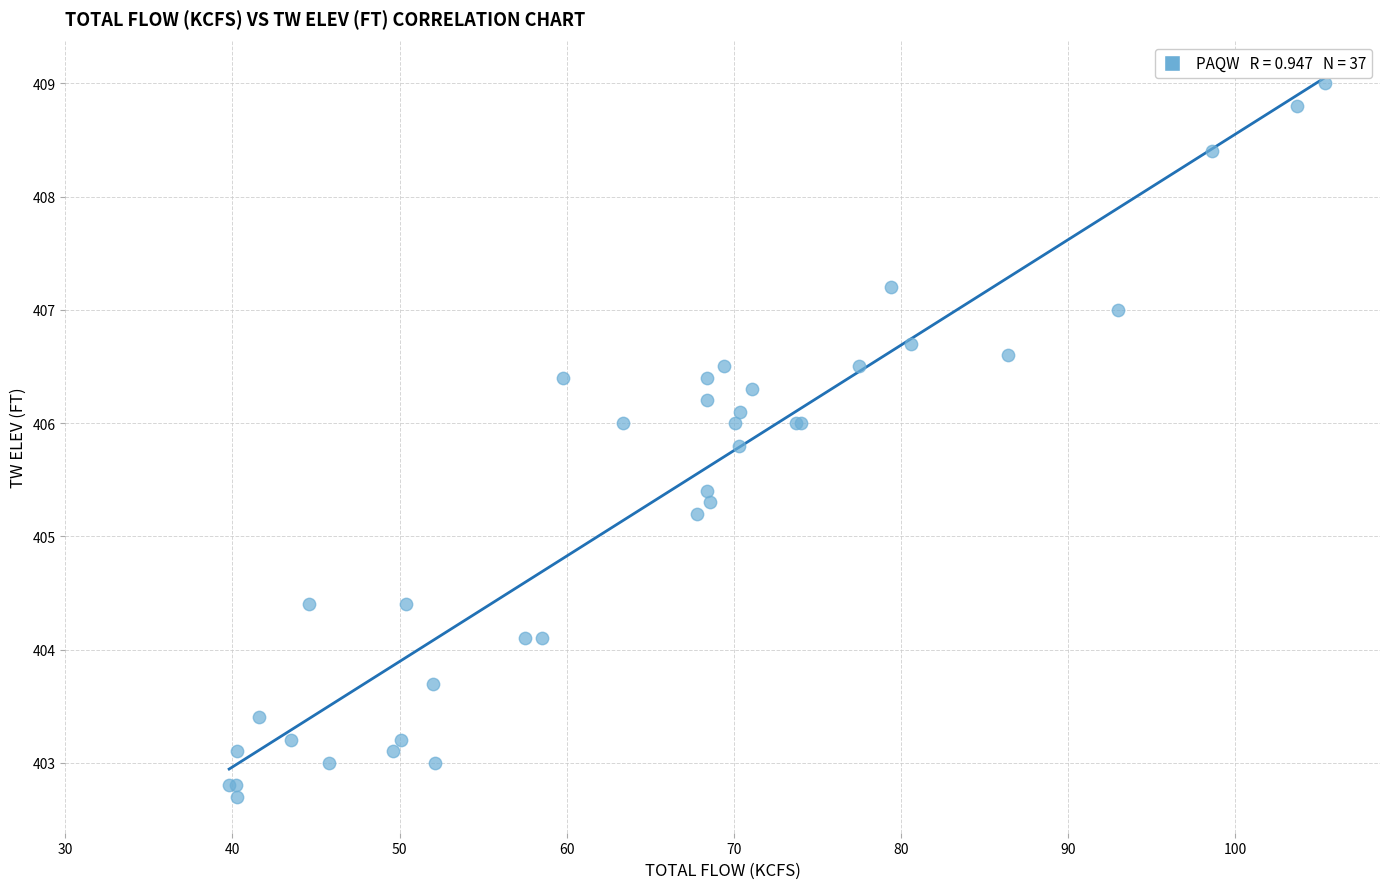

What Y value in the scatter plot is closest to 405?

405.2